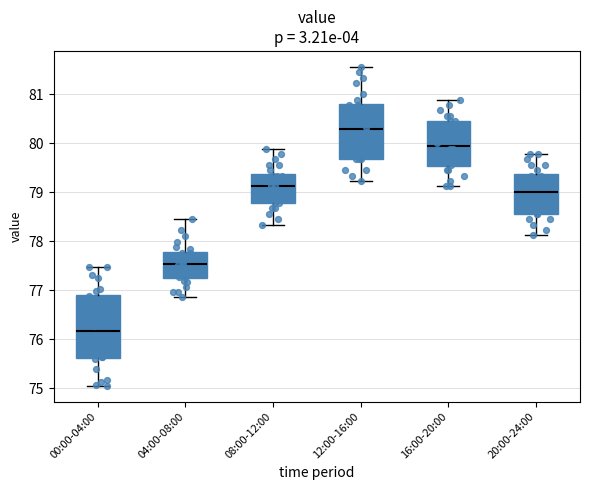

Reading left to right, read every box against the y-axis: the position of its median line, the range the box covers, and the ends of its whiskers. The values are not printed on the chart, so give them approximately, as read against the axis.

00:00-04:00: median 76.2, box 75.6 to 76.9, whiskers 75.1 to 77.5
04:00-08:00: median 77.5, box 77.2 to 77.8, whiskers 76.9 to 78.5
08:00-12:00: median 79.1, box 78.8 to 79.4, whiskers 78.3 to 79.9
12:00-16:00: median 80.3, box 79.7 to 80.8, whiskers 79.2 to 81.6
16:00-20:00: median 80.0, box 79.5 to 80.5, whiskers 79.1 to 80.9
20:00-24:00: median 79.0, box 78.6 to 79.4, whiskers 78.1 to 79.8